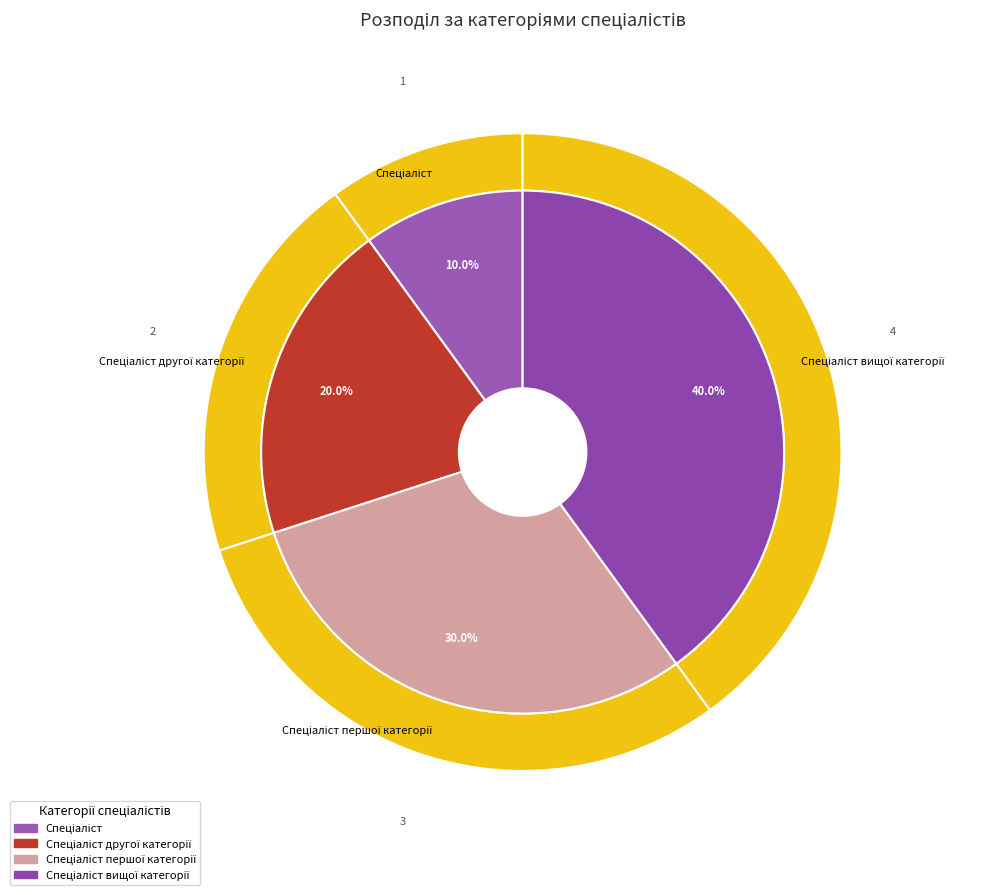

Which category has the smallest portion of the pie?

Спеціаліст